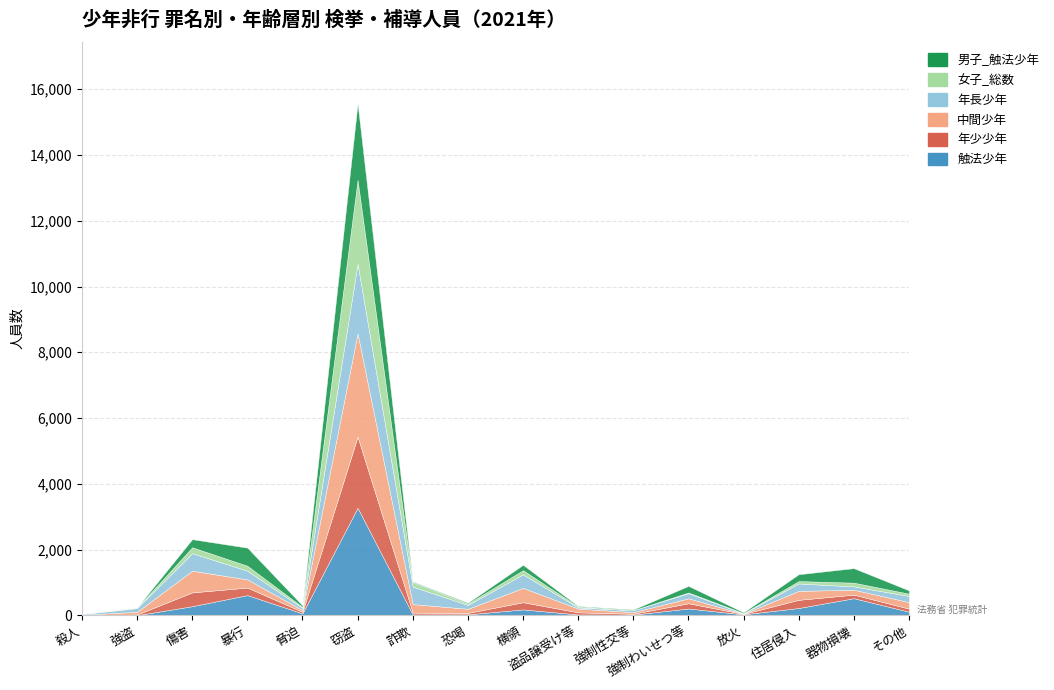

Reading left to right, list all the values displayed in this chart.

触法少年: 3	3	276	613	58	3270	24	28	178	25	20	206	28	221	519	109
年少少年: 8	21	420	230	46	2164	57	44	219	65	26	159	12	249	108	93
中間少年: 5	82	660	247	54	3142	259	125	435	113	49	151	4	272	150	199
年長少年: 22	111	534	266	66	2115	531	117	413	35	59	156	11	226	102	186
女子_総数: 10	17	178	151	29	2555	135	42	127	26	2	21	11	72	113	70
男子_触法少年: 1	3	247	550	46	2324	21	25	162	18	20	200	24	209	441	100